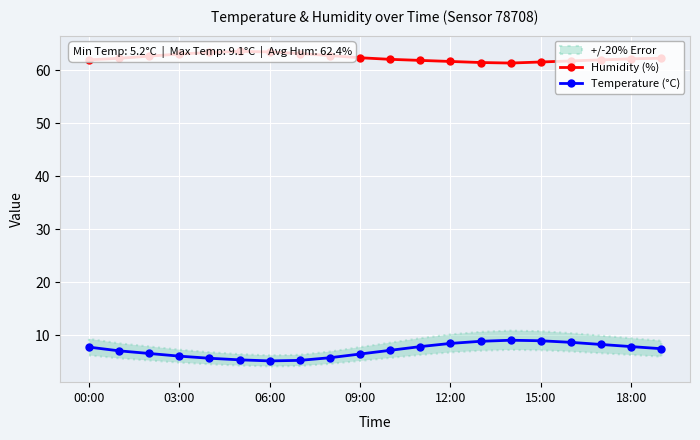

Where is Humidity (%) nearest to the value 62?

00:00